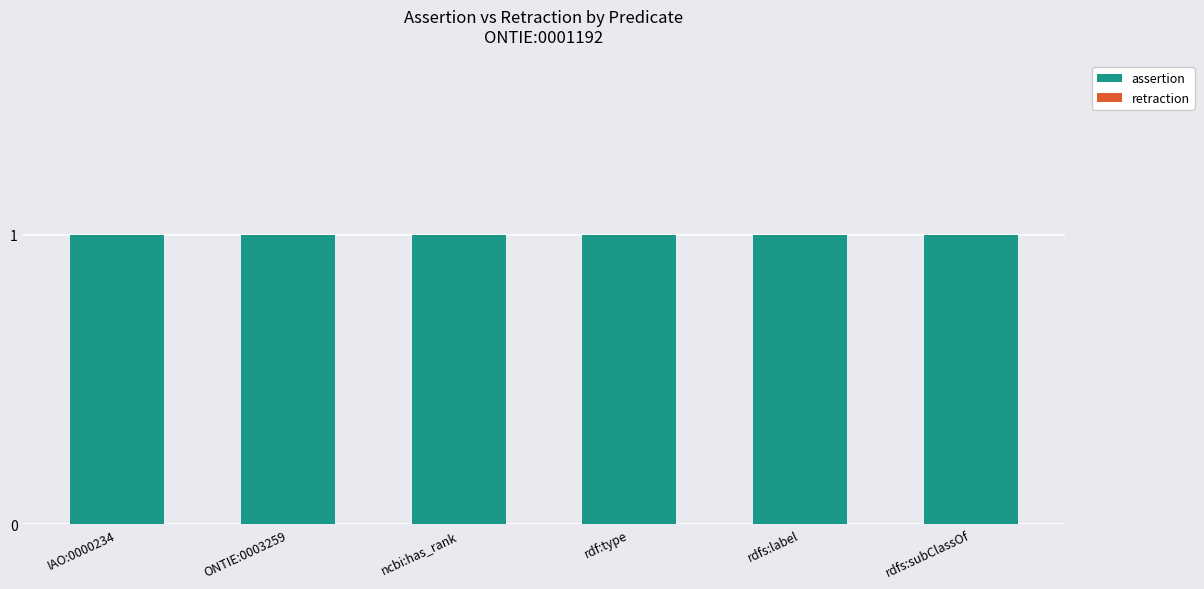

Which label corresponds to the largest value in the chart?

IAO:0000234